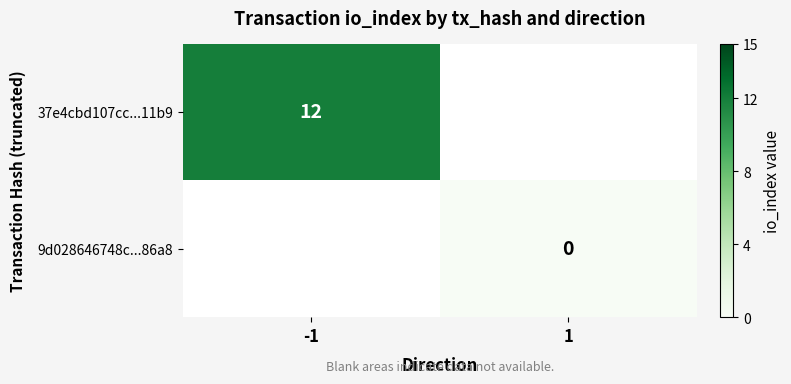

Is the value of 9d028646748c...86a8 at 1 greater than the value of 37e4cbd107cc...11b9 at -1?

No